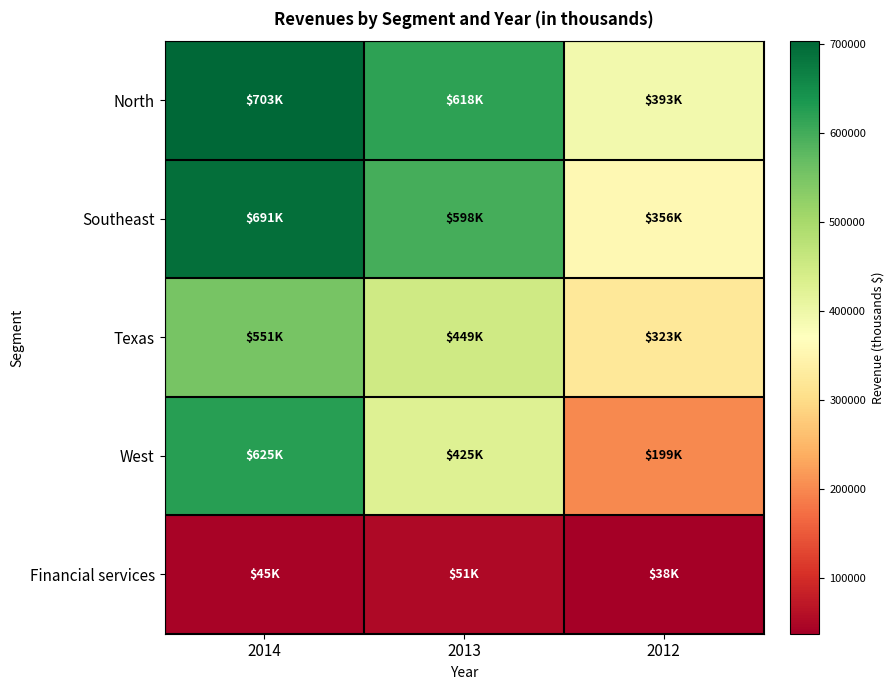

Reading left to right, extract all data points from this chart.

North: 2014=703094	2013=617550	2012=393238
Southeast: 2014=691141	2013=597933	2012=355621
Texas: 2014=550916	2013=448828	2012=323162
West: 2014=624750	2013=425064	2012=198826
Financial services: 2014=45168	2013=51380	2012=37619